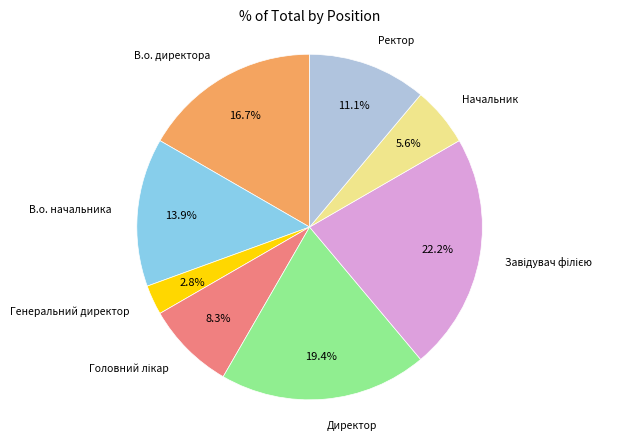

Is there a majority slice in this chart?

No